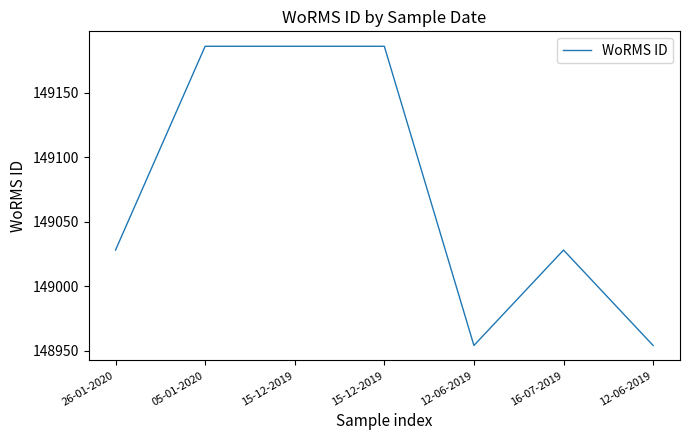

Does the chart have visible grid lines?

No